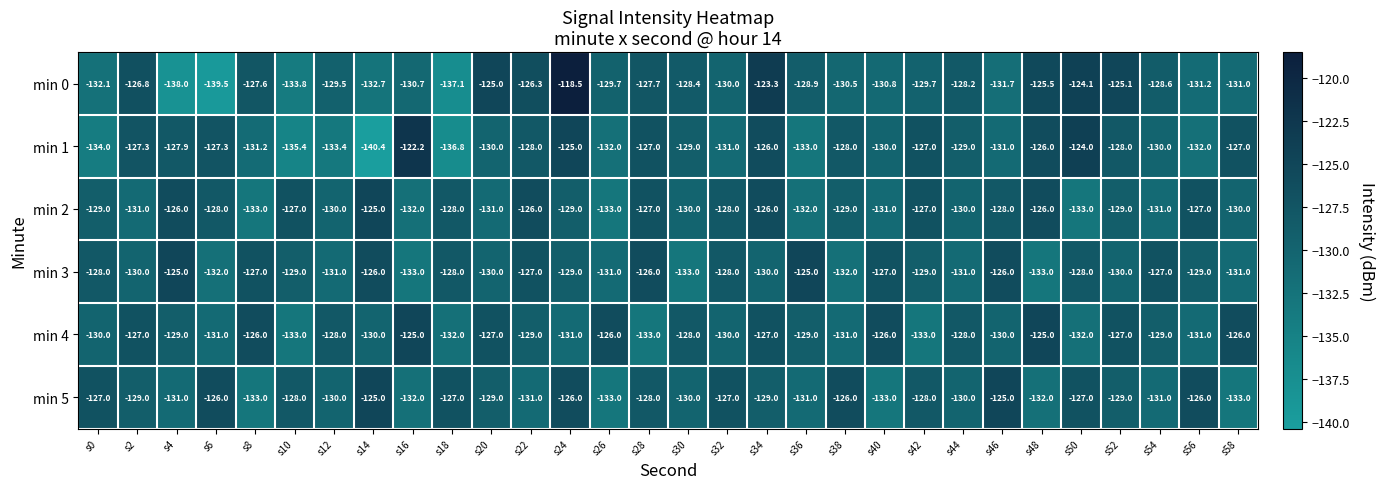

At which label does min 1 first exceed -129?

s2